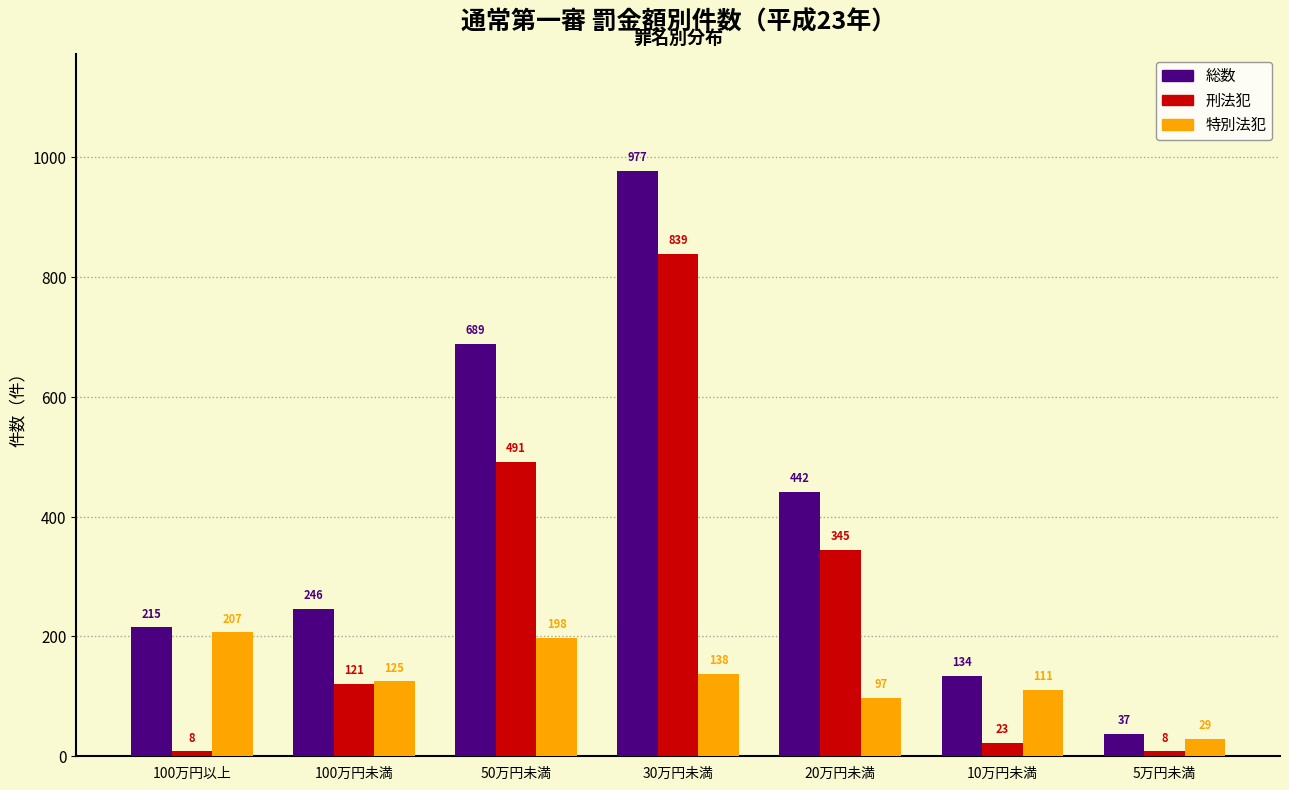

Reading left to right, list all the values displayed in this chart.

総数: 215	246	689	977	442	134	37
刑法犯: 8	121	491	839	345	23	8
特別法犯: 207	125	198	138	97	111	29